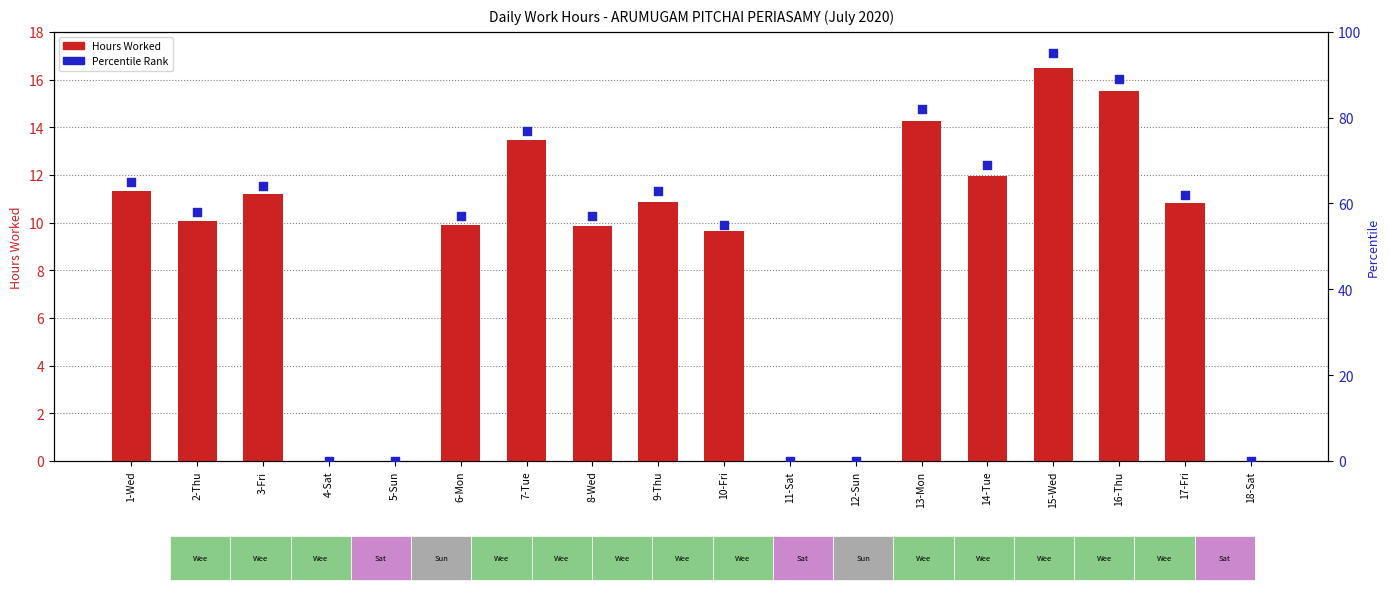

What are all the series names shown in the legend?

Hours Worked, Percentile Rank